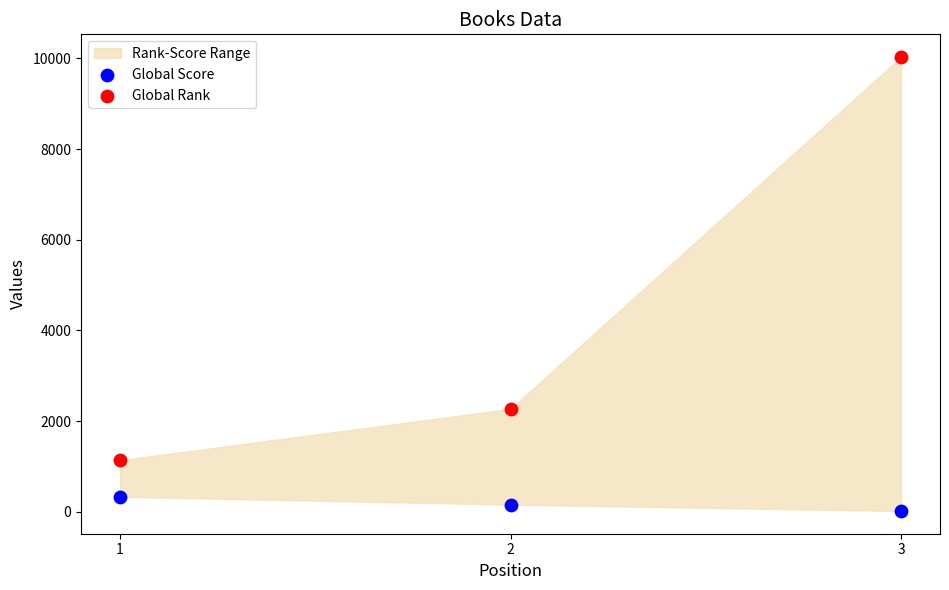

Across all data points, what is the range of Y values (max minus min)?

10009